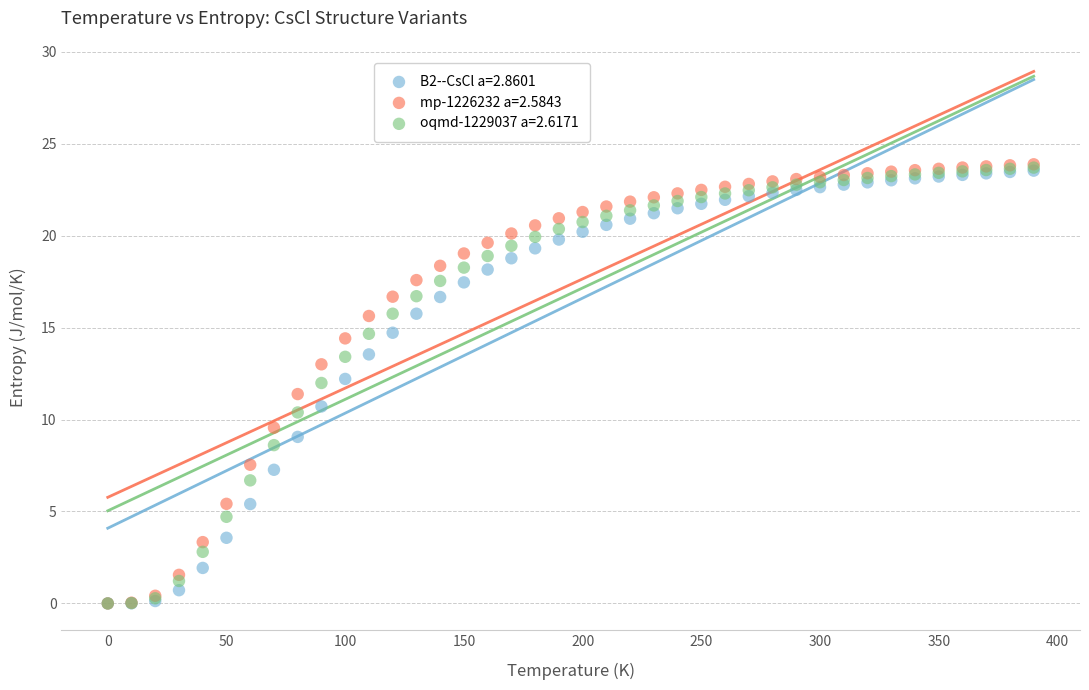

What are all the series names shown in the legend?

B2--CsCl a=2.8601, mp-1226232 a=2.5843, oqmd-1229037 a=2.6171